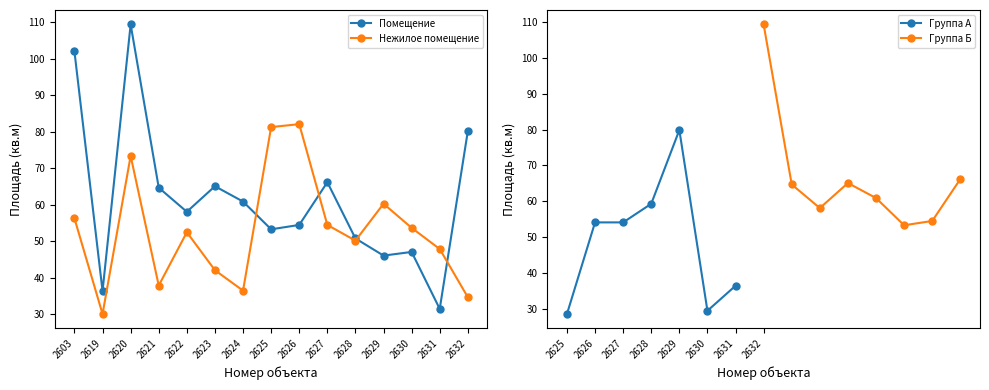

How many times do Нежилое помещение and Помещение cross each other?

4